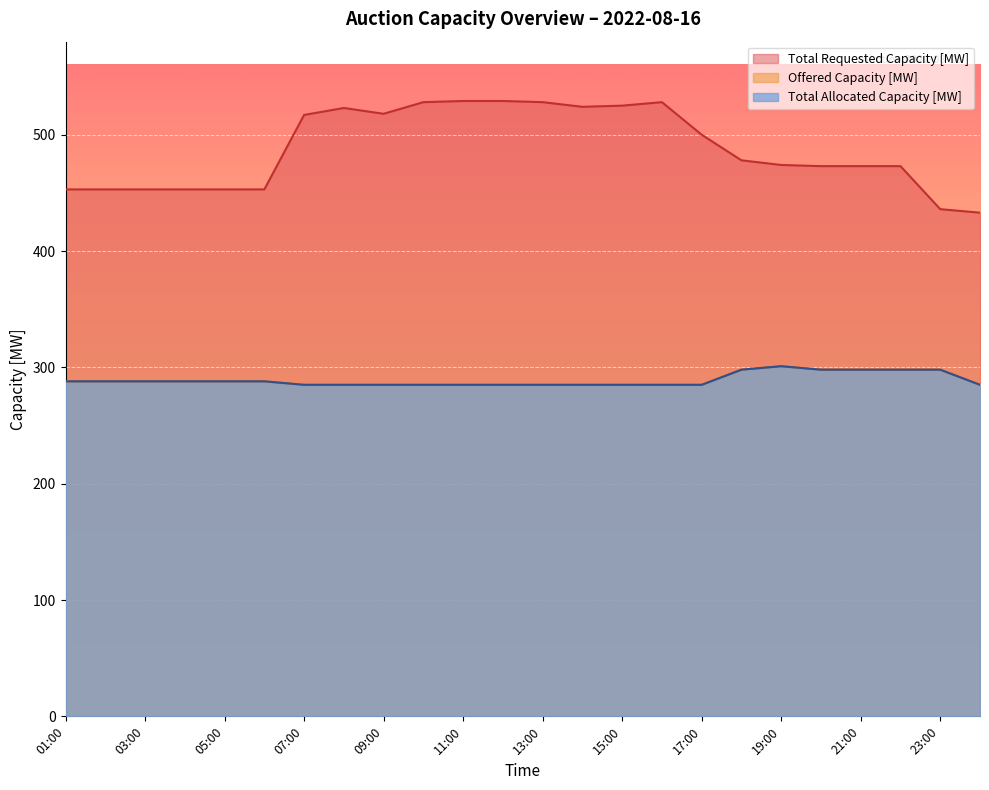

At how many categories does at least one series exceed 309?

24